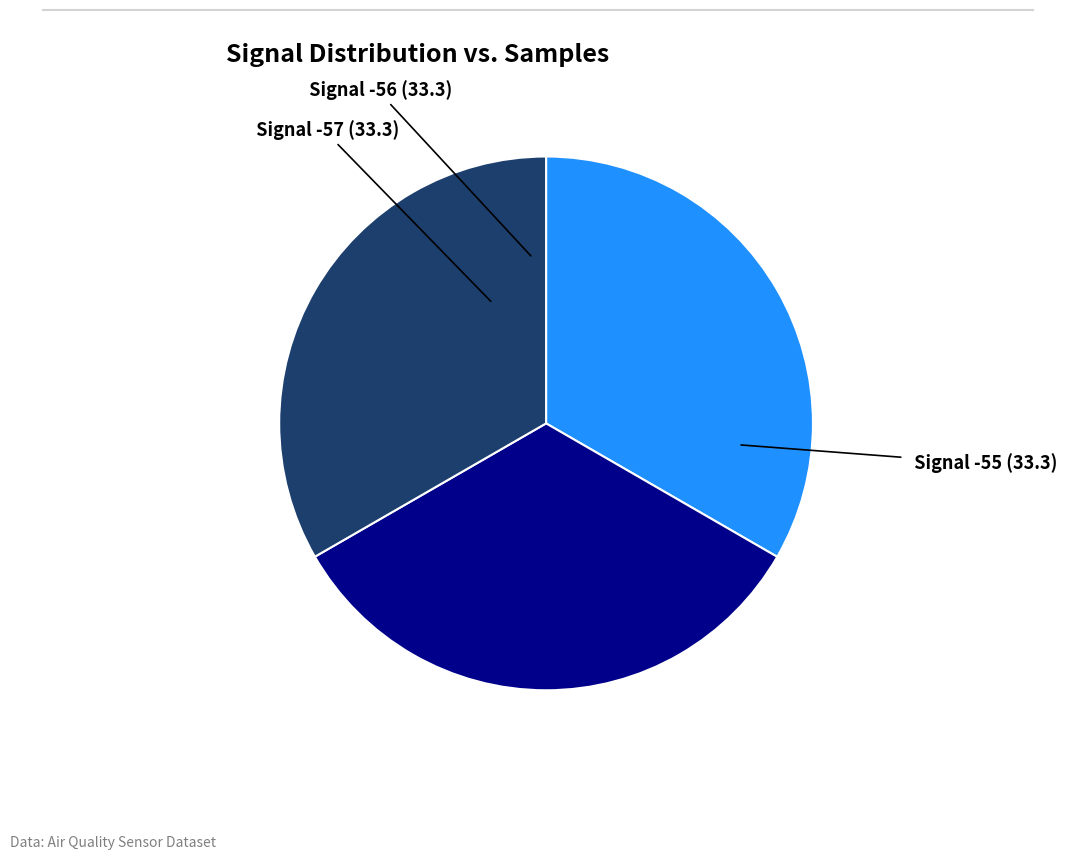

Is there any slice that represents more than half of the pie?

No